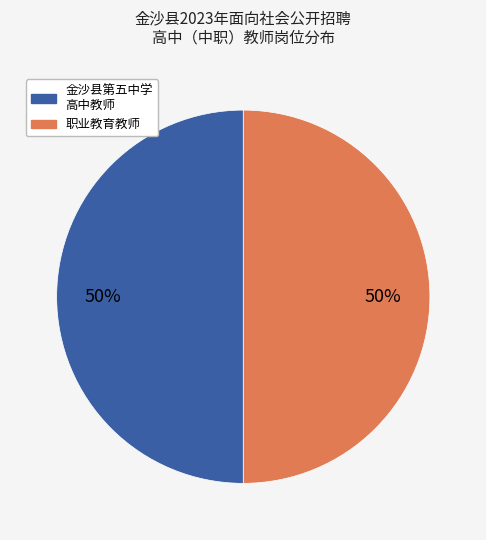

To the nearest percent, what is the difference between the largest and smallest slice percentages?

0%